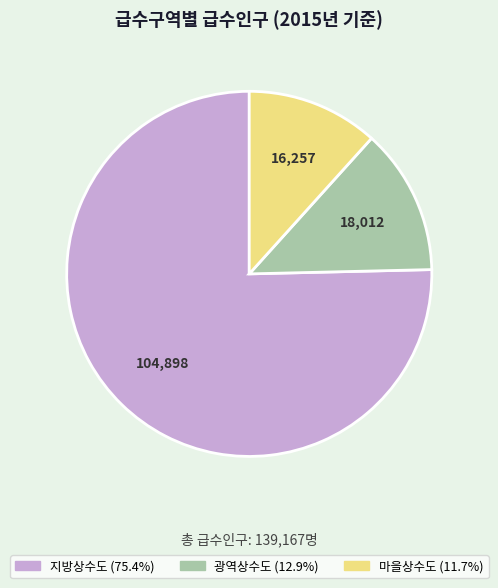

Rank the categories by value from highest to lowest.

지방상수도, 광역상수도, 마을상수도